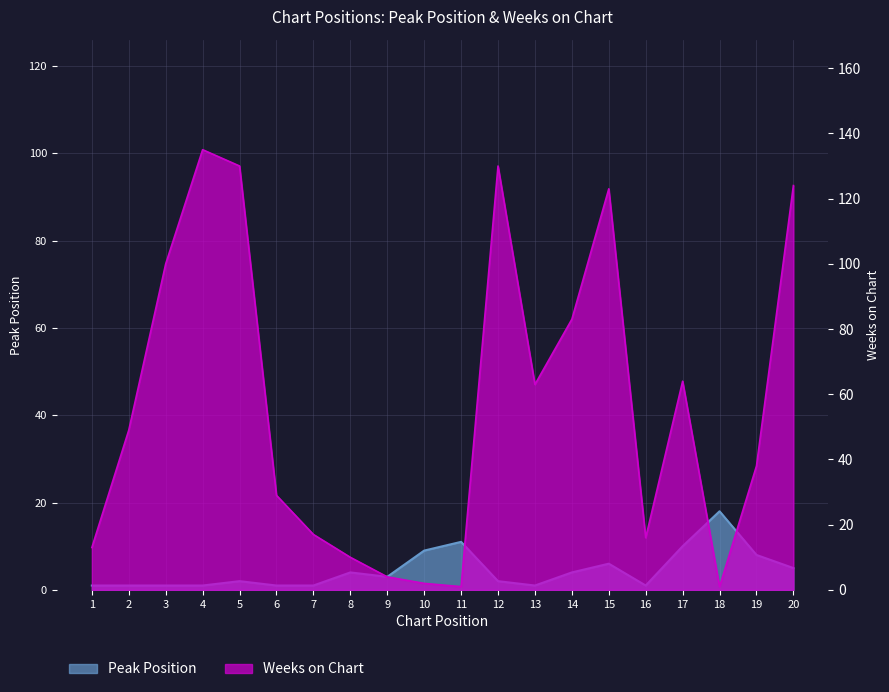

Between 18 and 1, which is larger?

18